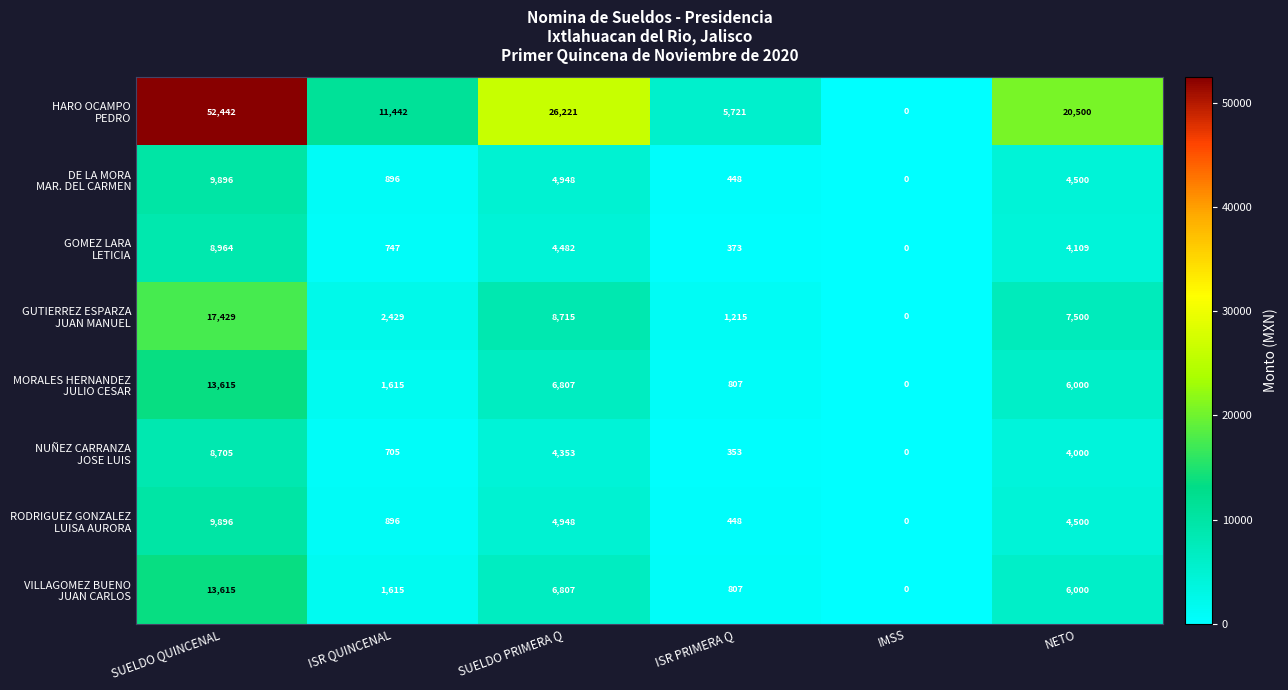

At which category does the chart reach its minimum across all series?

IMSS